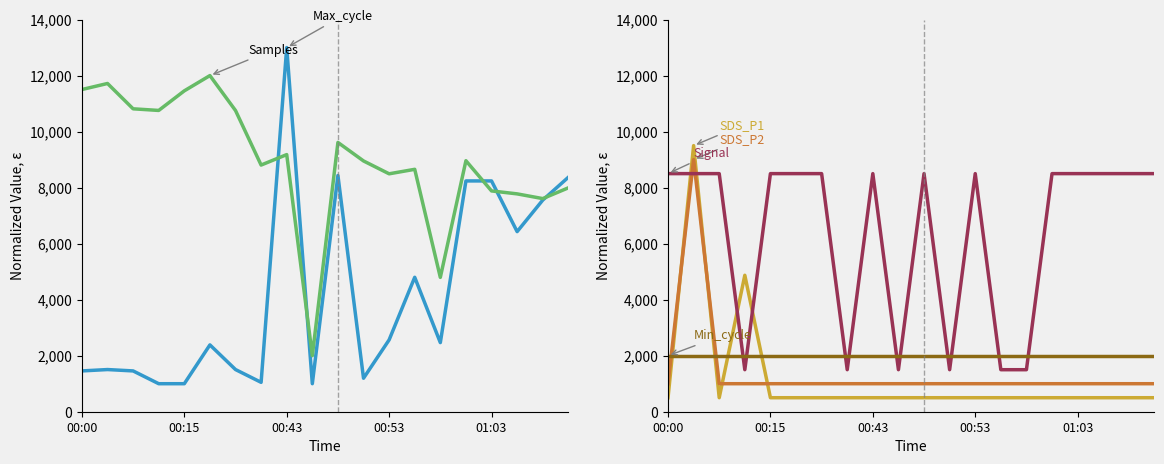

What is the sum of all Max_cycle values?

83652.2